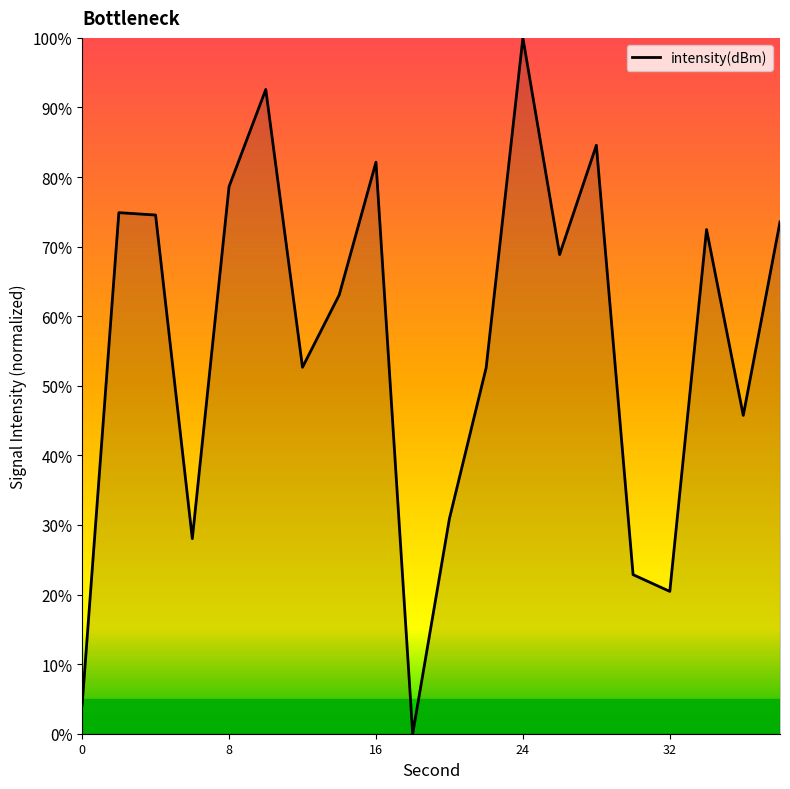

What is the difference between the maximum and minimum values?

100.0